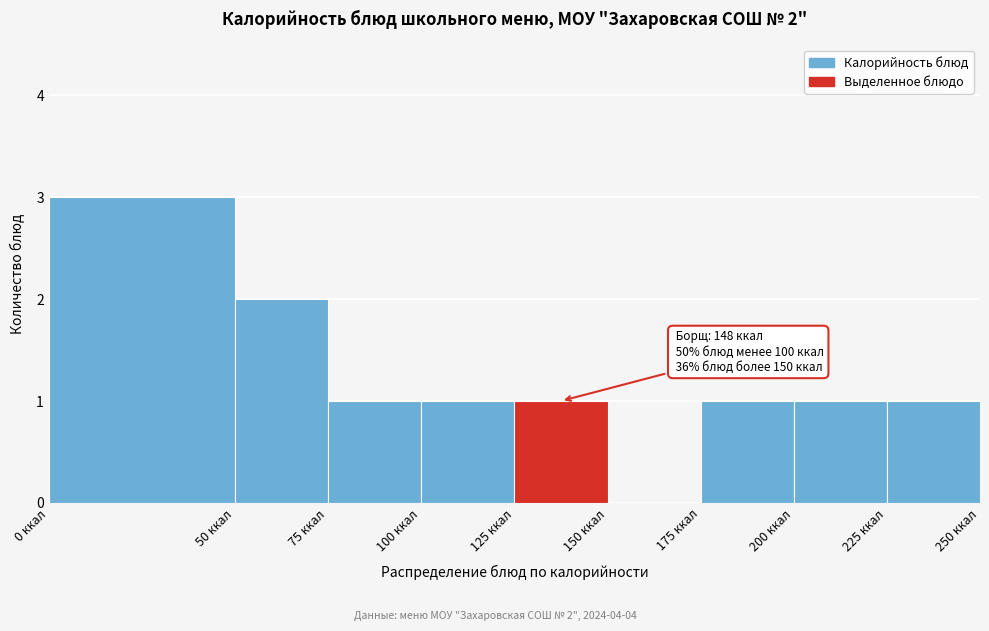

Over which range of the x-axis is the bar tallest?

0 to 50